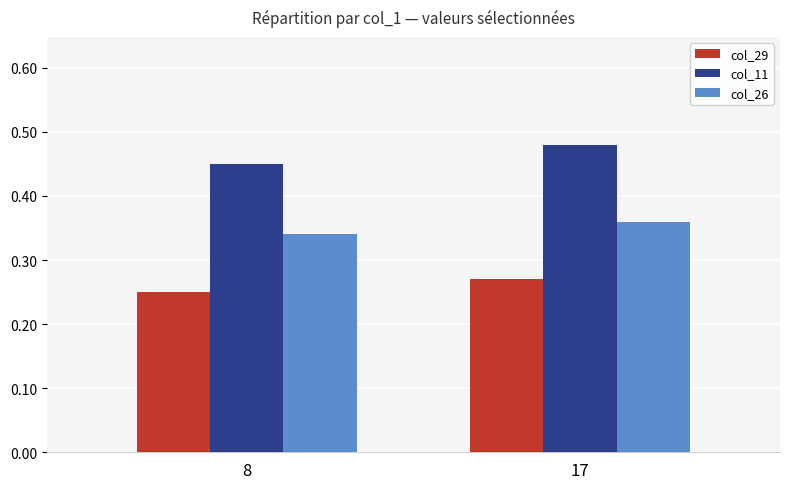

Which category has the lowest value across all series?

8